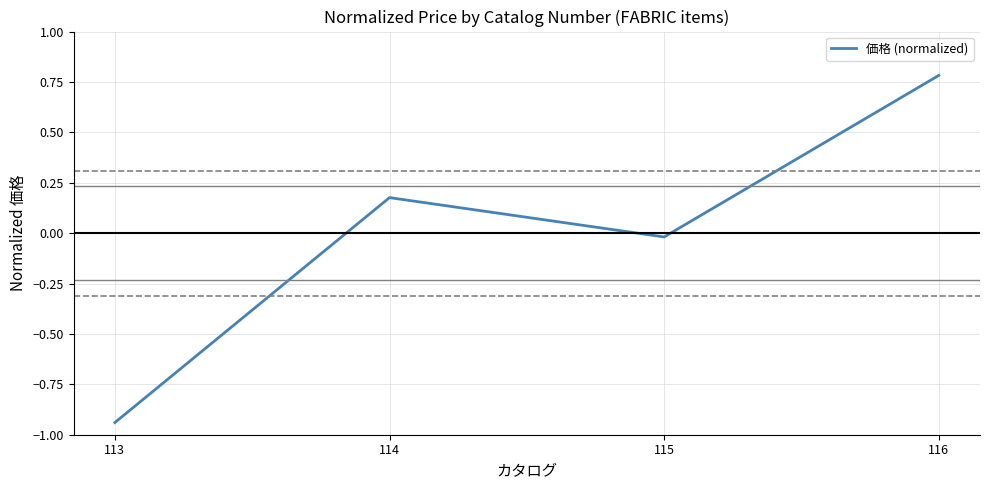

How many values are above zero?

2